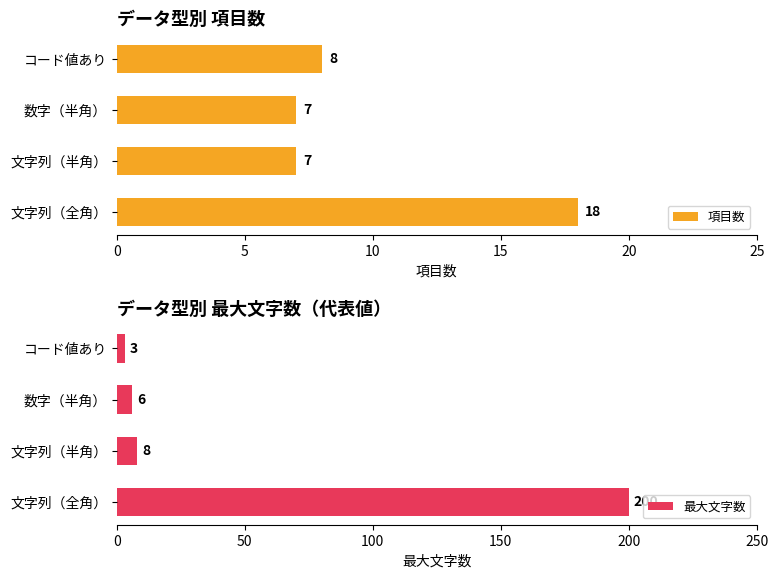

Which series has the largest total across all categories?

最大文字数